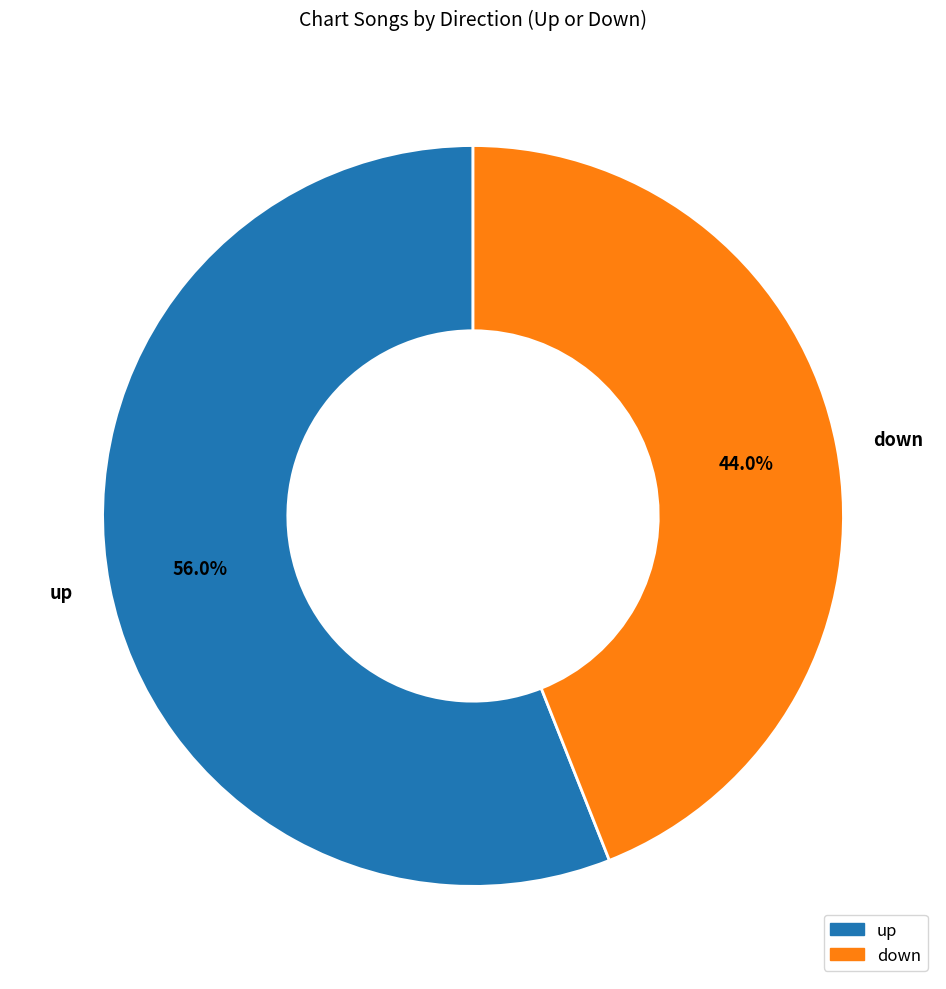

Which category has the smallest portion of the pie?

down